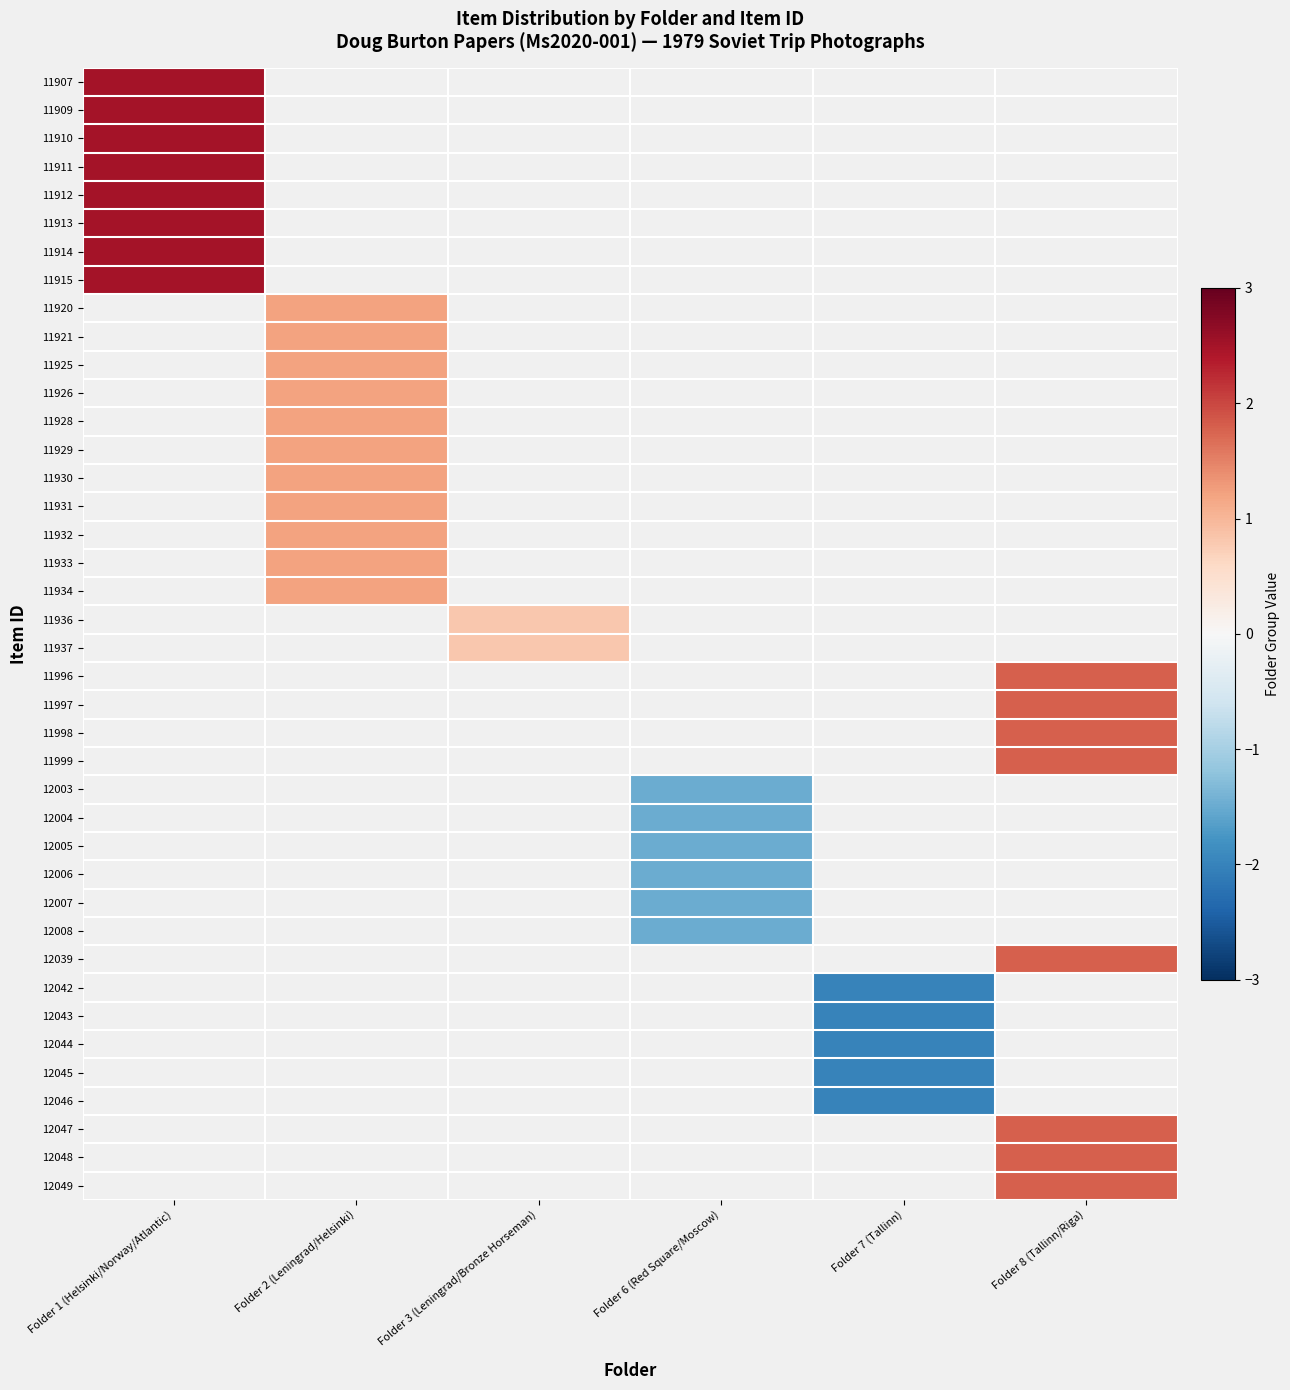

What is the smallest value displayed?

-2.0